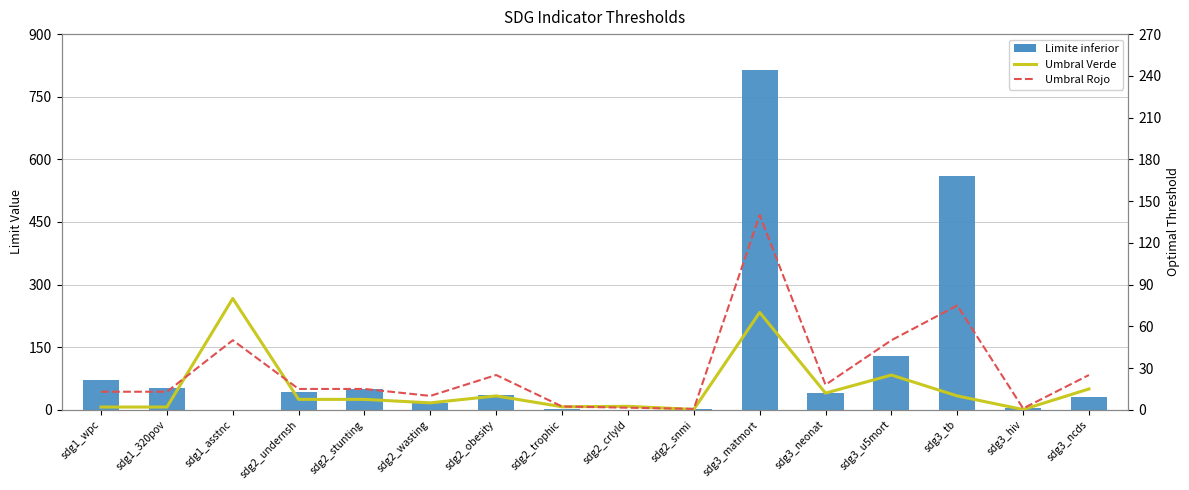

True or false: Umbral Verde has a value of 80.0 at sdg1_asstnc.

True